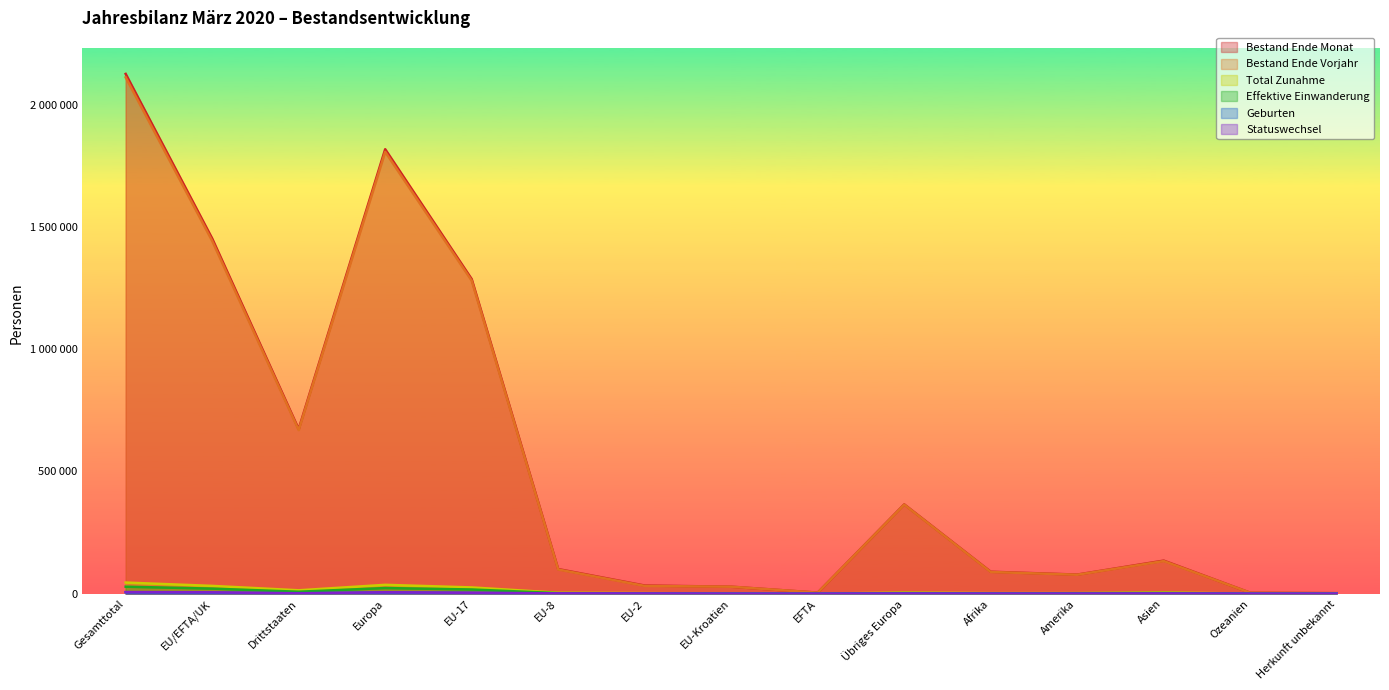

Where is the first local maximum for Total Zunahme?

Europa